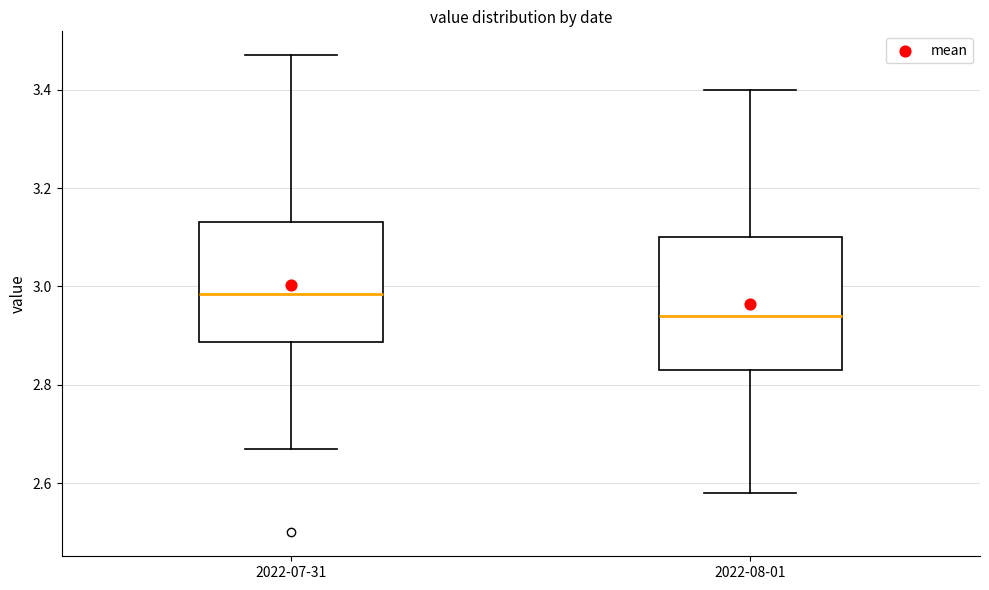

Reading left to right, read every box against the y-axis: the position of its median line, the range the box covers, and the ends of its whiskers. The values are not printed on the chart, so give them approximately, as read against the axis.

2022-07-31: median 2.98, box 2.88 to 3.14, whiskers 2.68 to 3.48
2022-08-01: median 2.94, box 2.84 to 3.10, whiskers 2.58 to 3.40